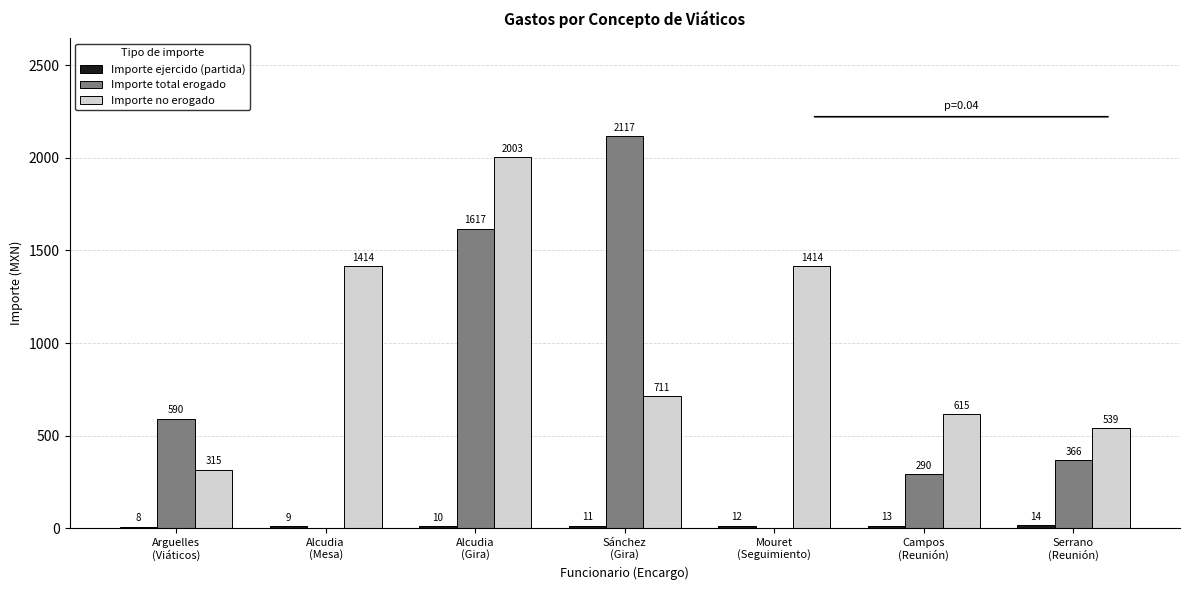

What is the greatest value displayed?

2116.9